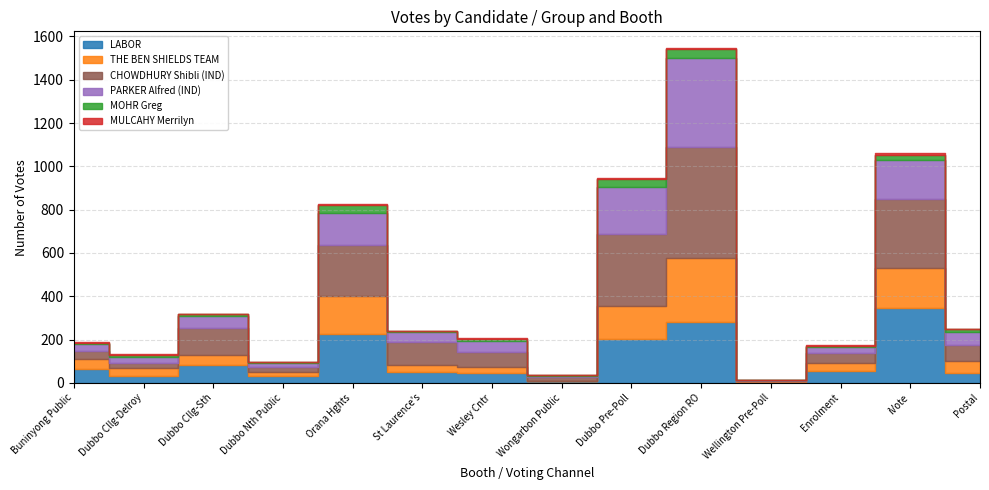

Where is CHOWDHURY Shibli (IND) nearest to the value 256?

Orana Hghts